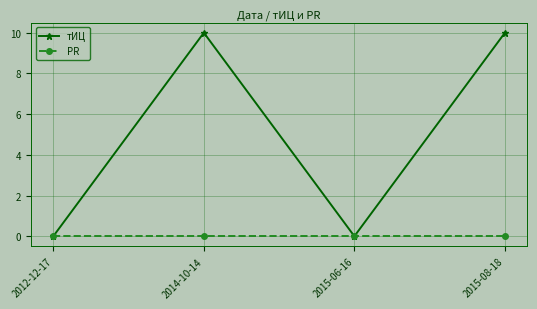

What is the maximum value for тИЦ?

10